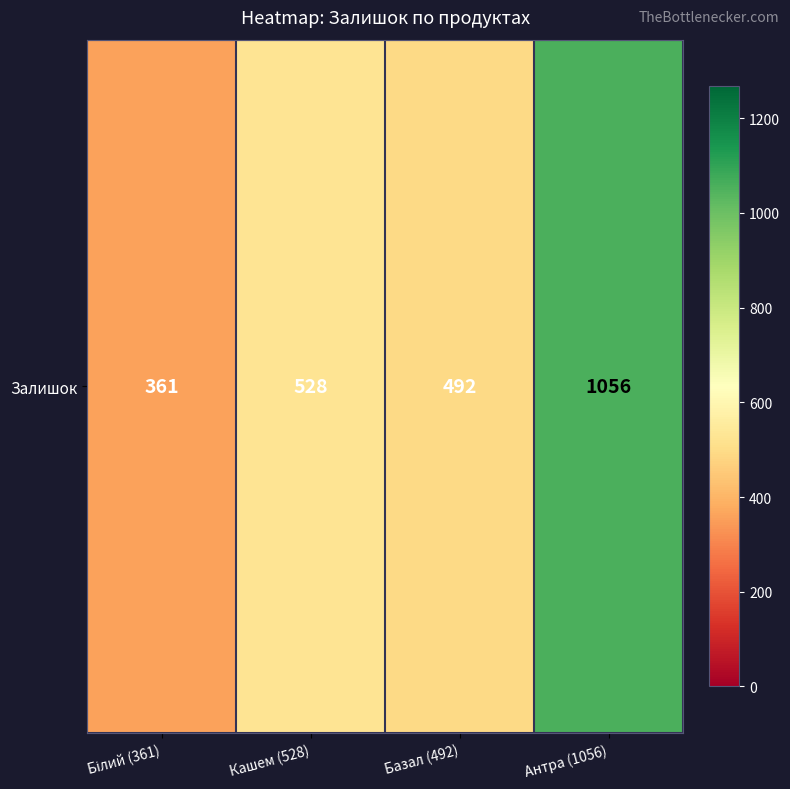

Is it true that the value at Базал (492) is 134?

False